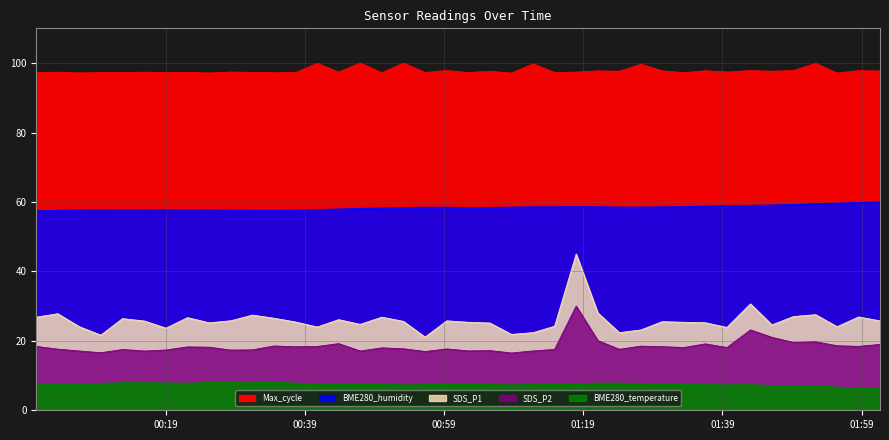

What is the difference between the maximum and minimum values in the BME280_temperature series?

1.9